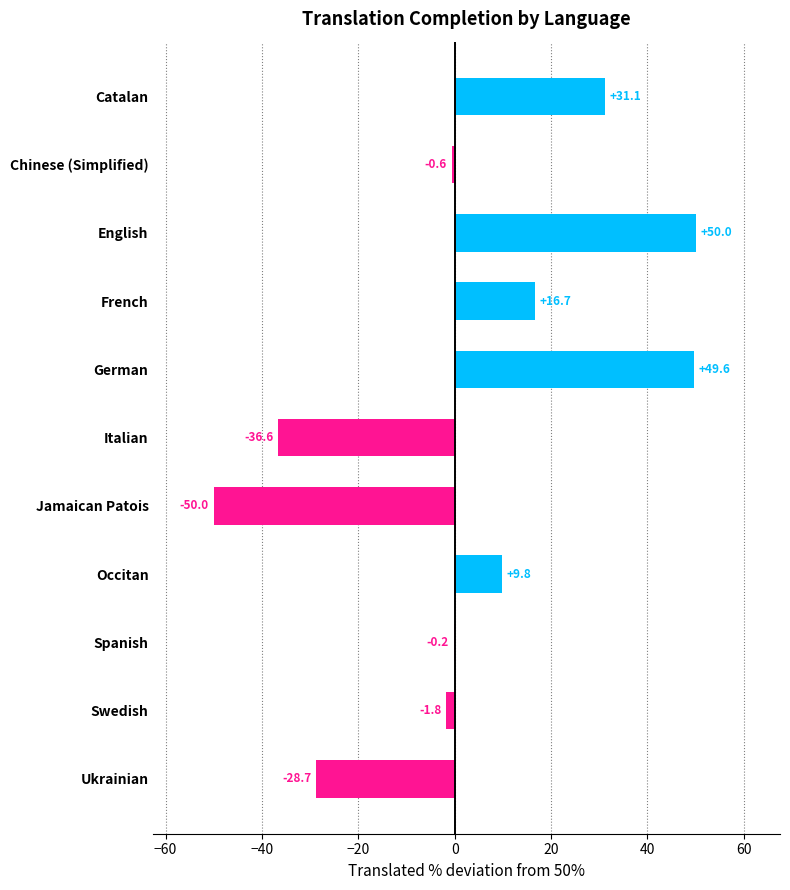

Reading bottom to top, what are all the values shown in this chart?

Ukrainian=-28.7	Swedish=-1.8	Spanish=-0.2	Occitan=9.8	Jamaican Patois=-50.0	Italian=-36.6	German=49.6	French=16.7	English=50.0	Chinese (Simplified)=-0.6	Catalan=31.1